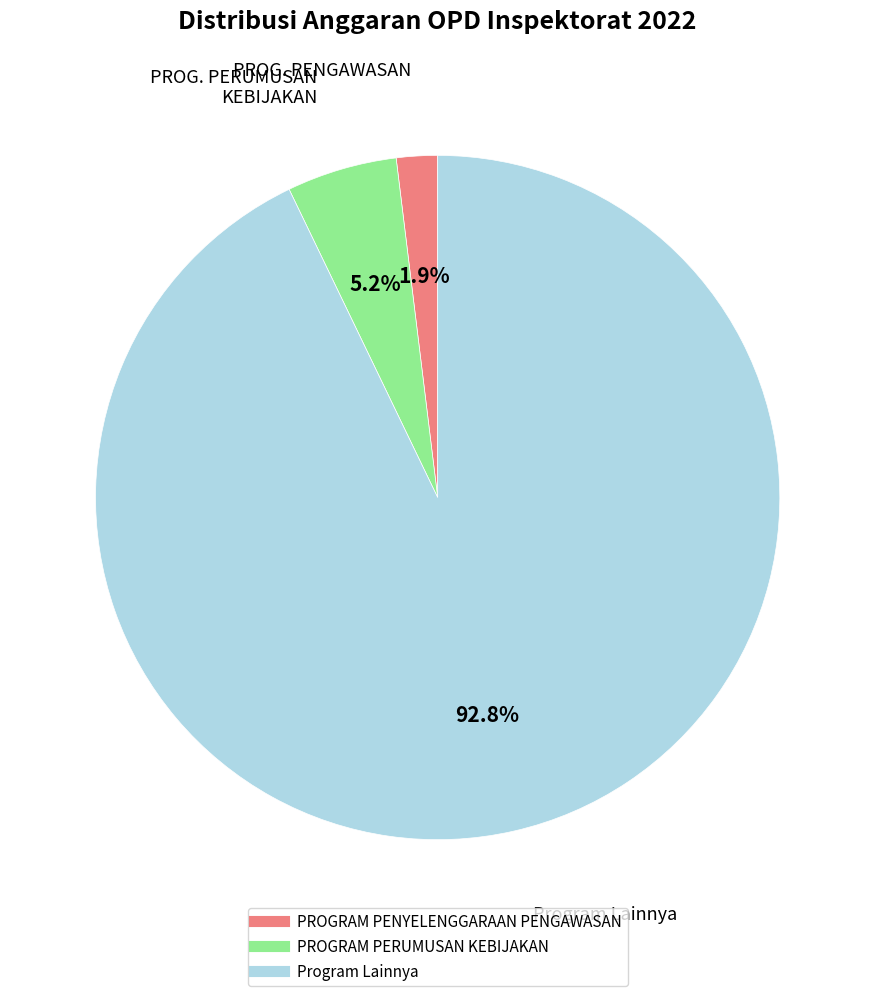

To the nearest percent, what is the difference between the Program Lainnya and PROGRAM PENYELENGGARAAN PENGAWASAN slice percentages?

91%